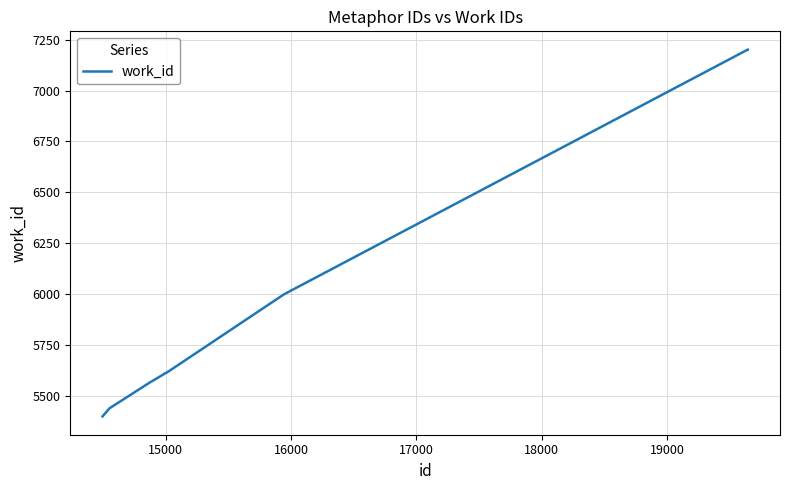

What is the maximum value shown in the chart?

7201